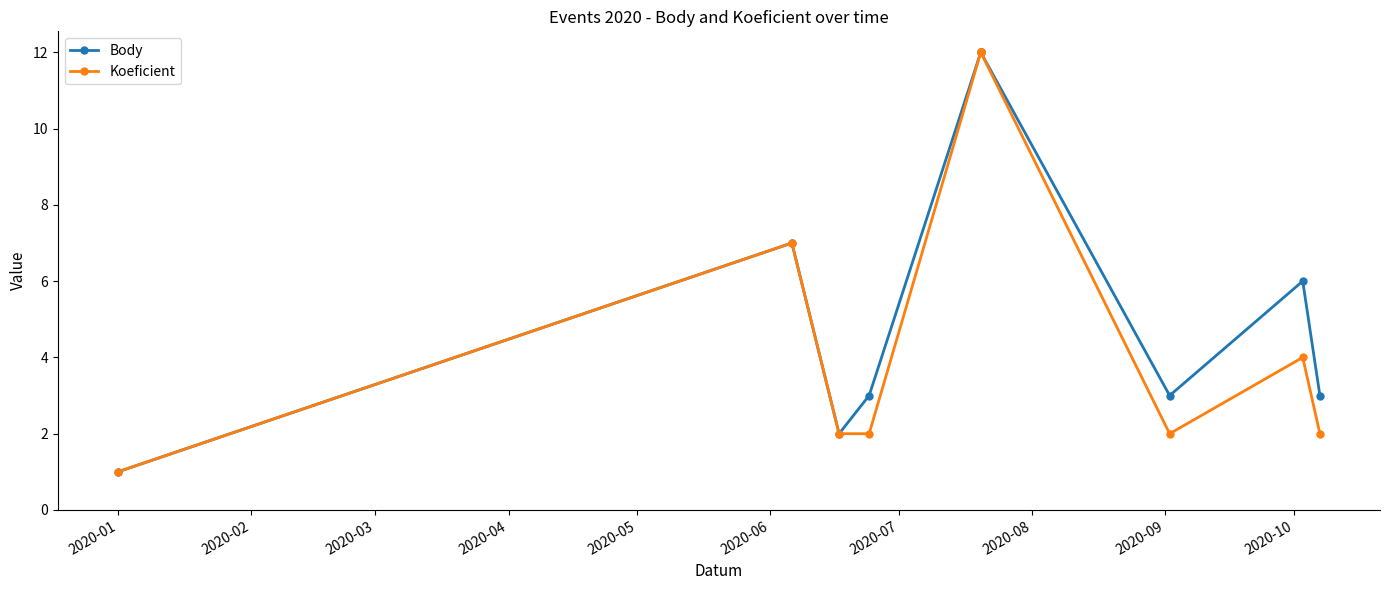

What is the total value across all series at 2020-07?

24